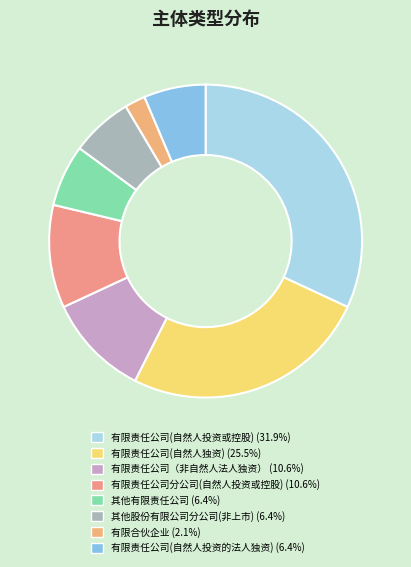

How many segments does this pie chart have?

8